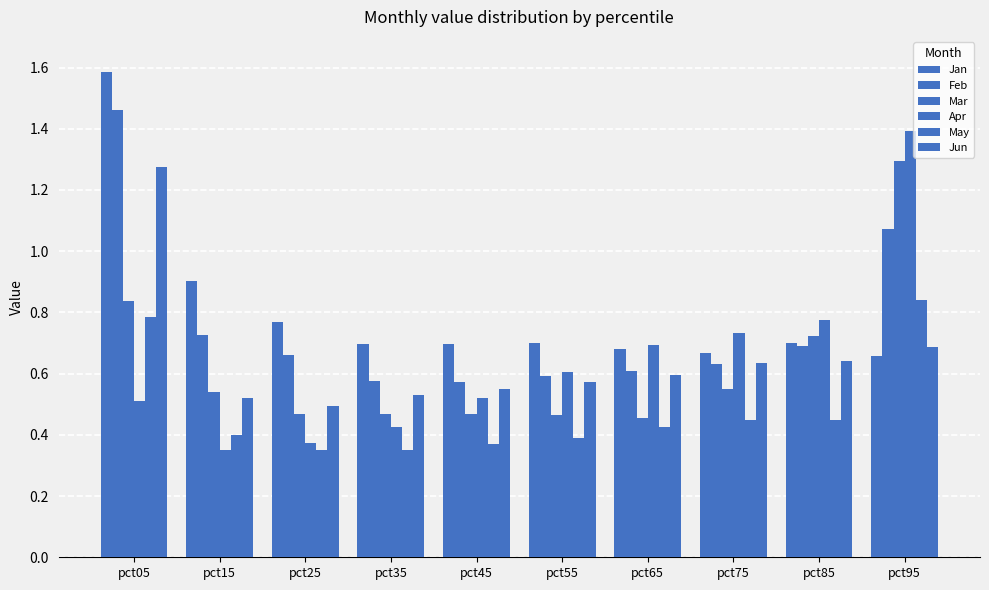

At which category is the sum across all series the highest?

pct05